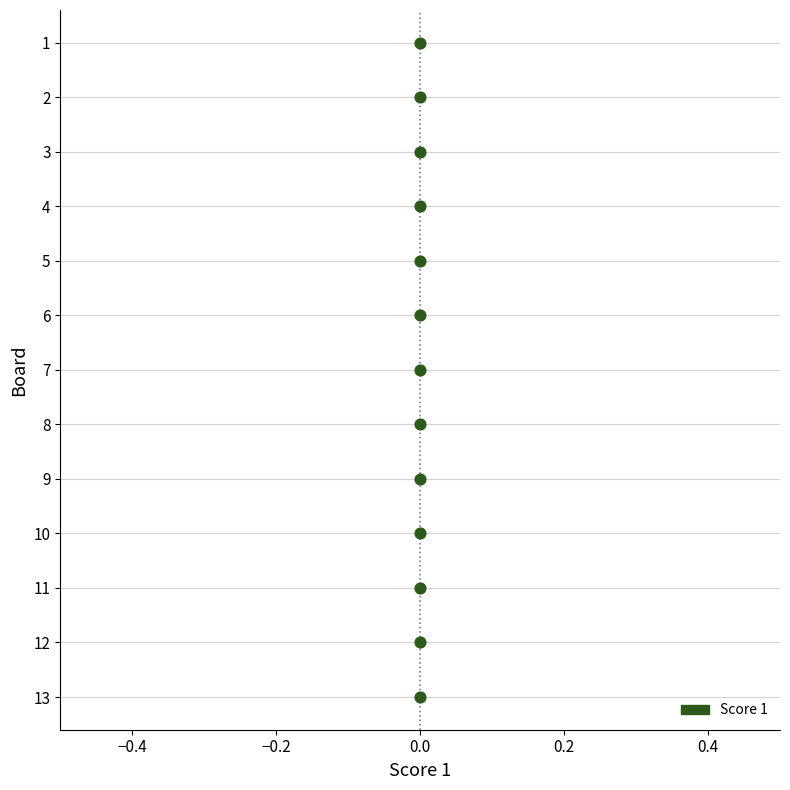

What is the range of Y values (max minus min)?

12